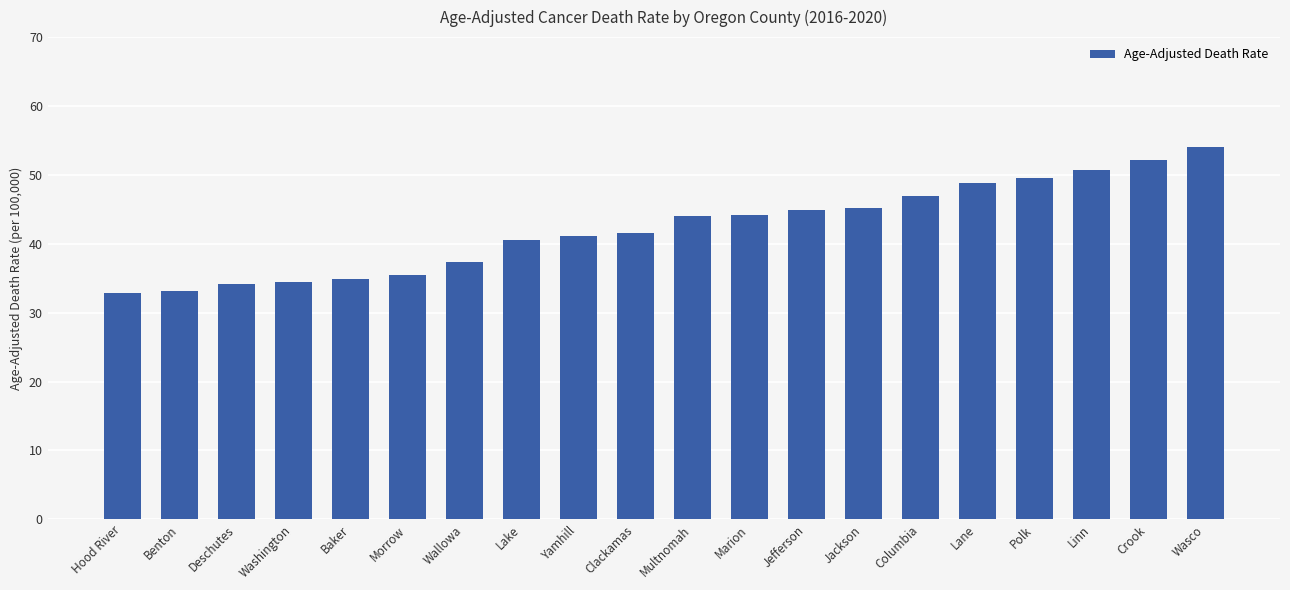

What is the greatest value displayed?

54.1